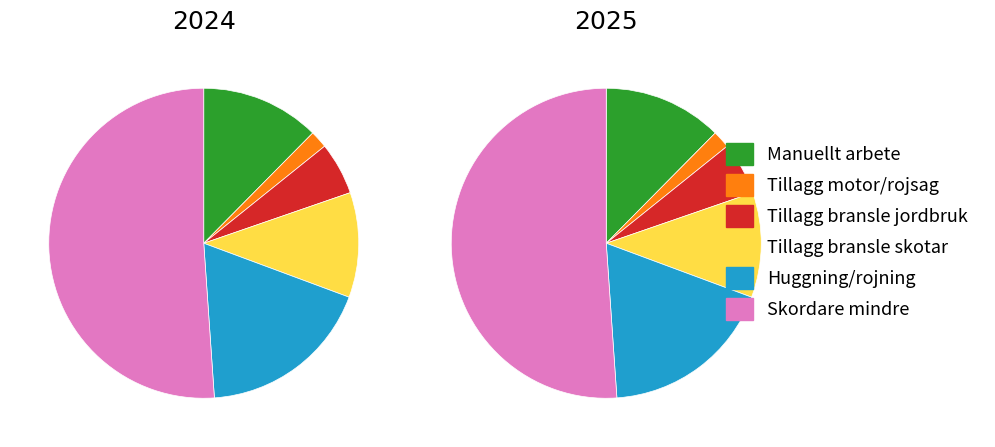

Does 1 account for over 50% of the chart?

No